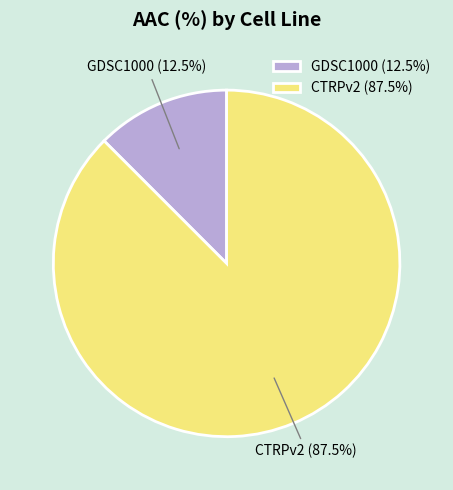

Which slice is the largest?

CTRPv2